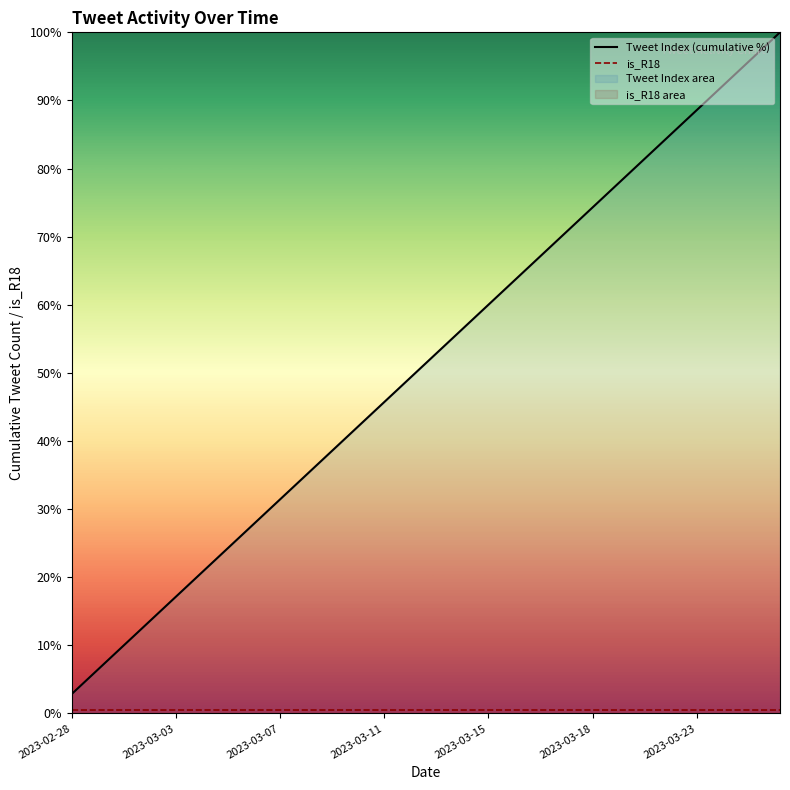

True or false: Tweet Index (cumulative %) has a value of 133.7 at 2023-03-18.

False